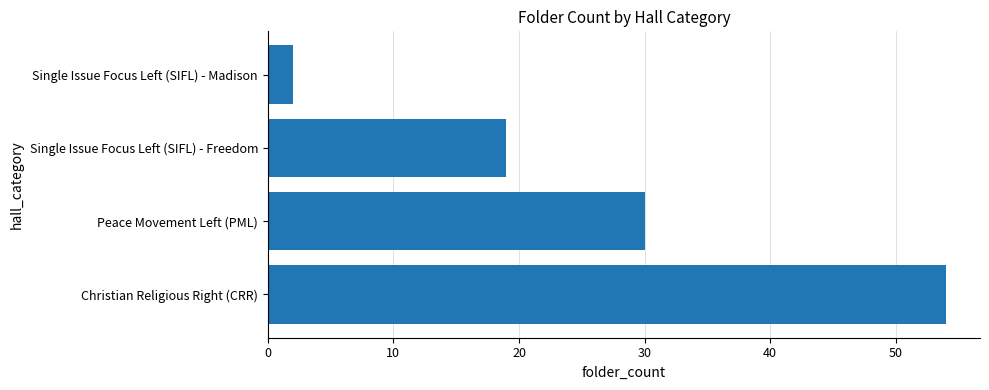

Reading bottom to top, extract all data points from this chart.

Christian Religious Right (CRR)=54	Peace Movement Left (PML)=30	Single Issue Focus Left (SIFL) - Freedom=19	Single Issue Focus Left (SIFL) - Madison=2